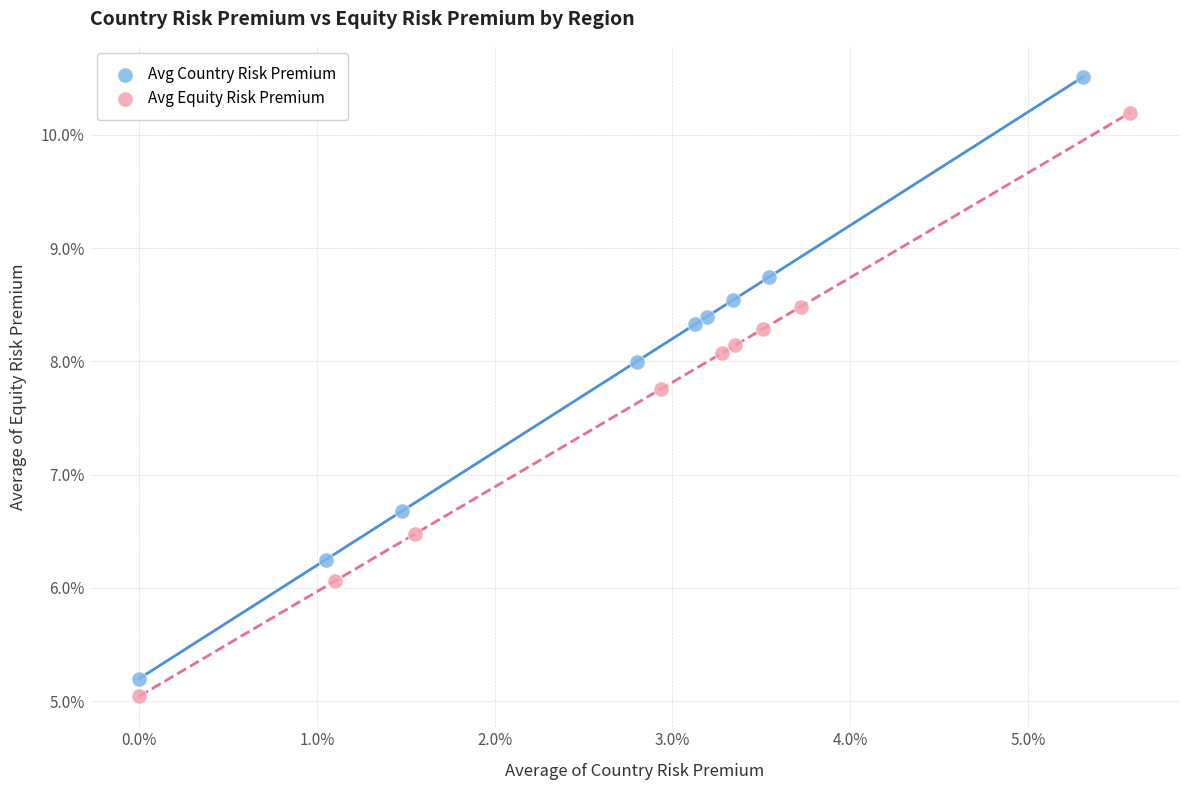

What are all the series names shown in the legend?

Avg Country Risk Premium, Avg Equity Risk Premium